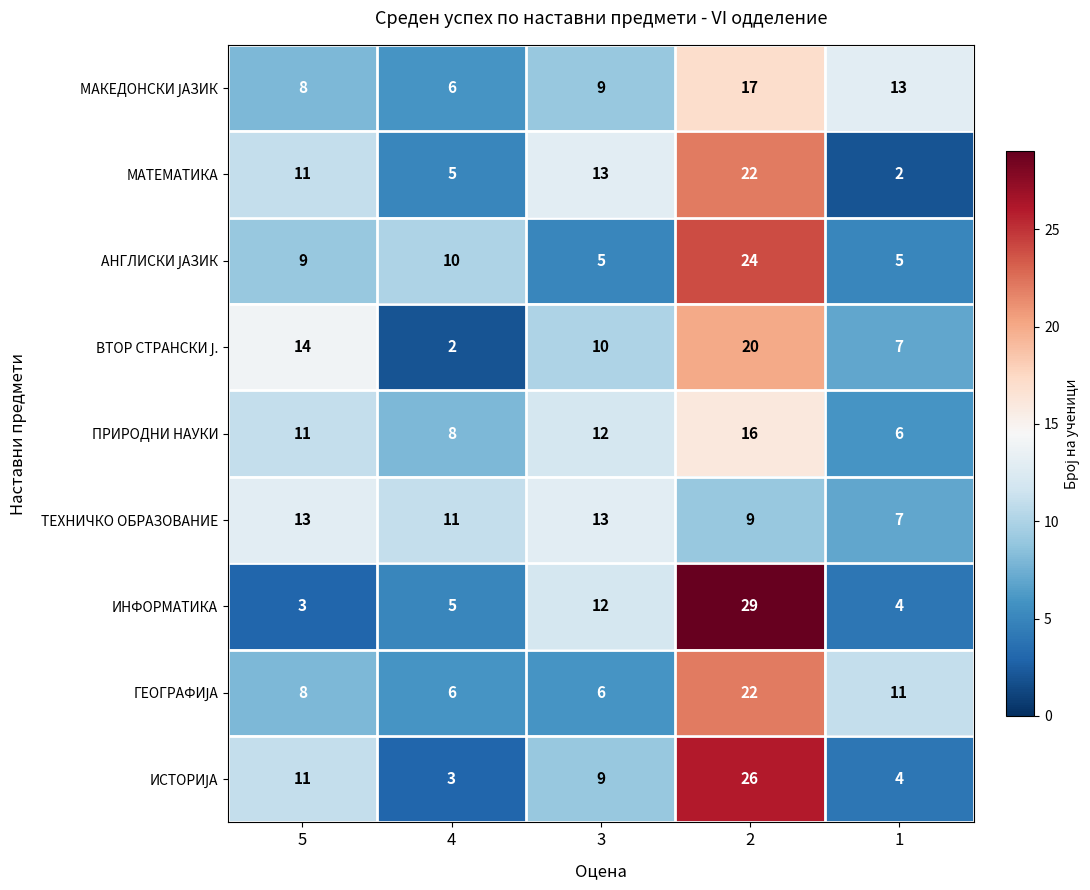

Which series has the widest spread of values?

ИНФОРМАТИКА